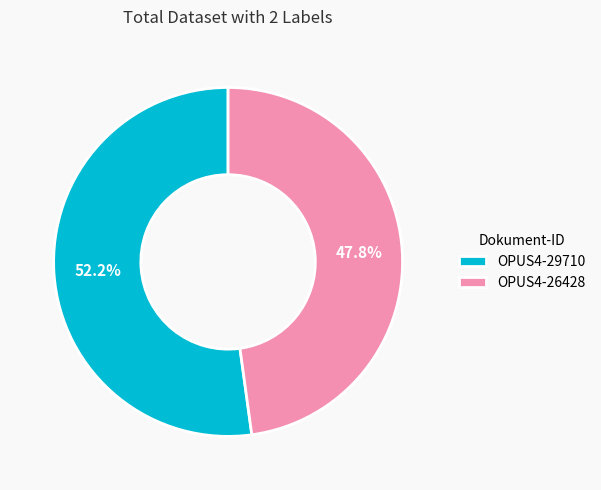

Count the number of slices in the pie.

2